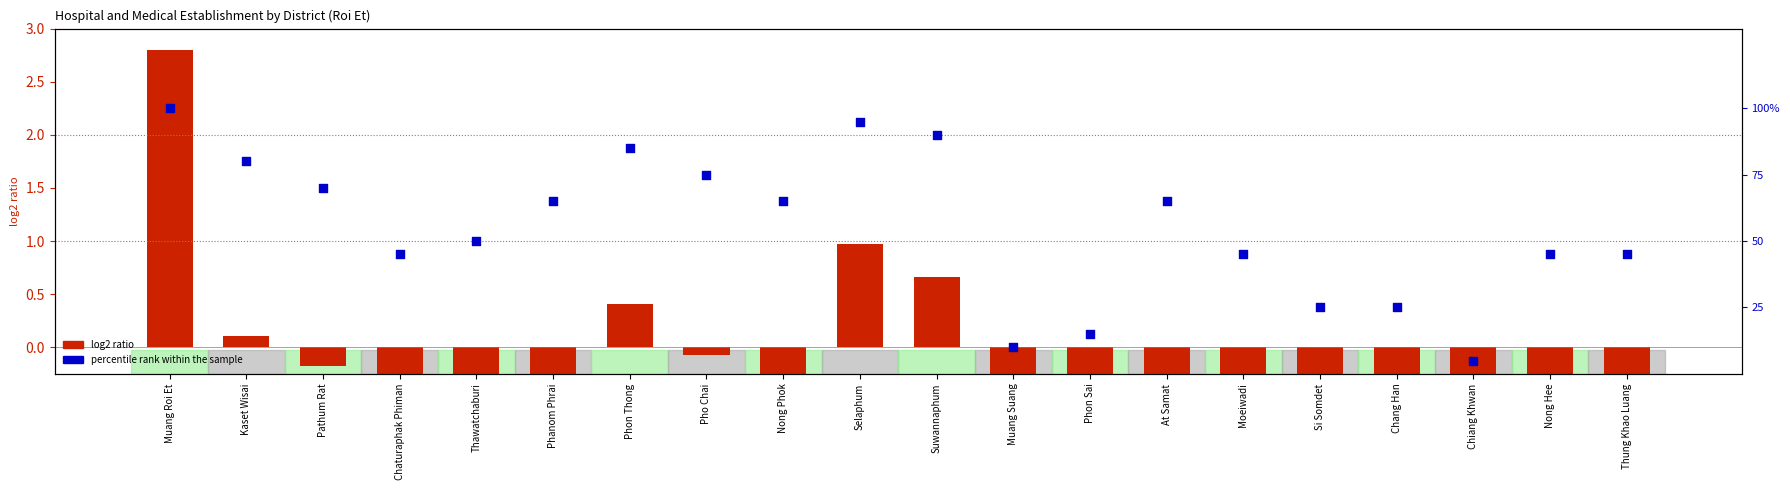

What are all the series names shown in the legend?

log2 ratio, percentile rank within the sample